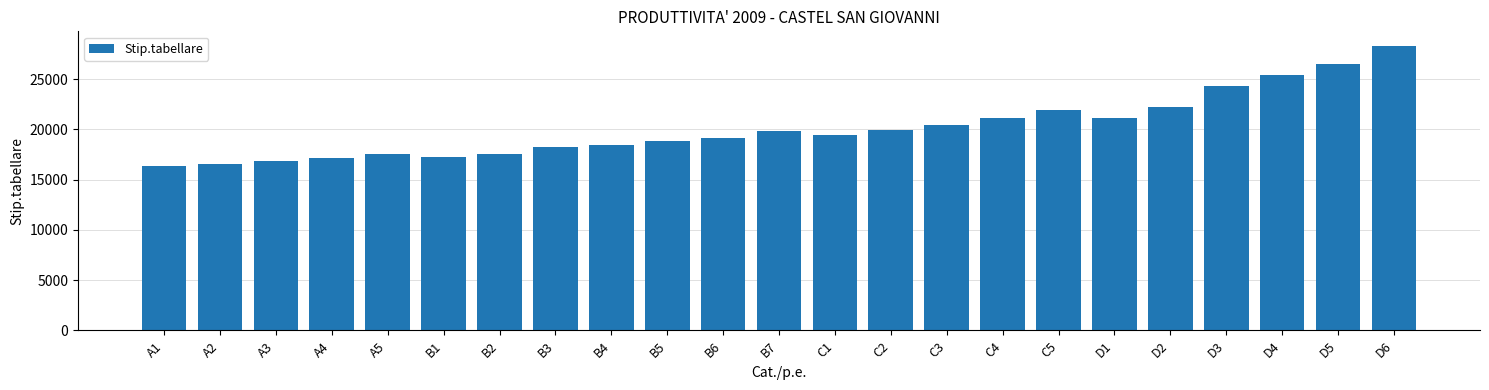

Which has a higher value, D3 or D4?

D4